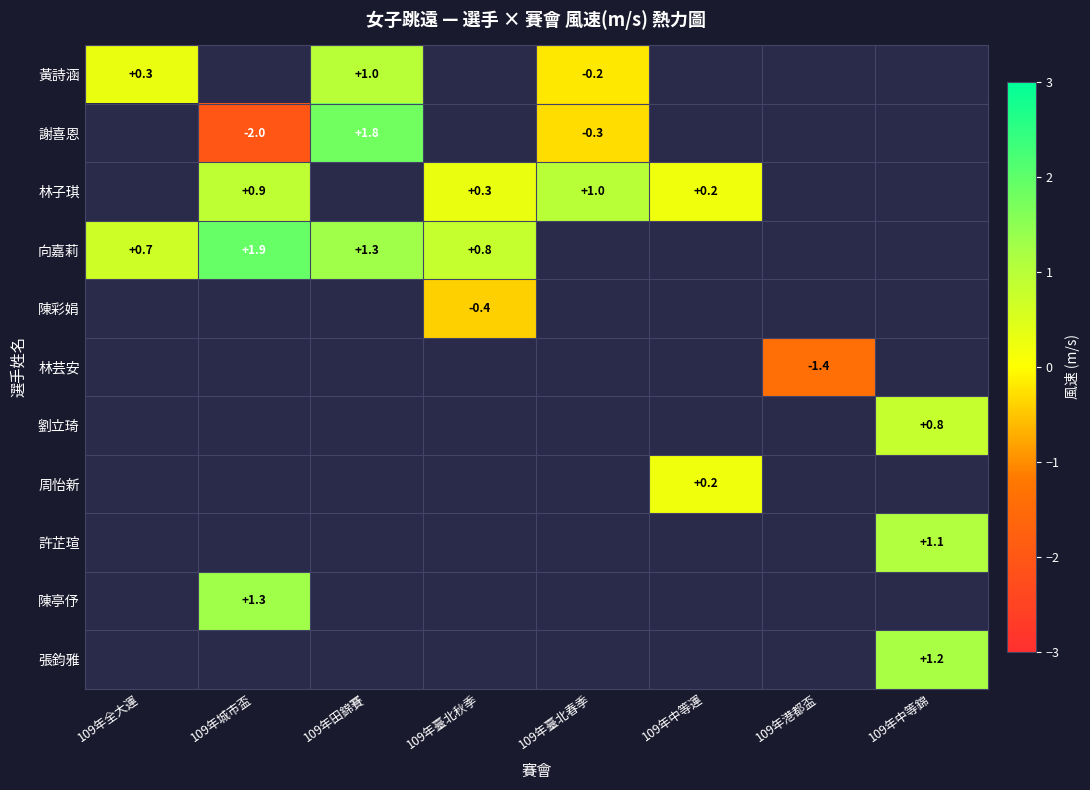

At which category is the sum across all series the highest?

109年港都盃